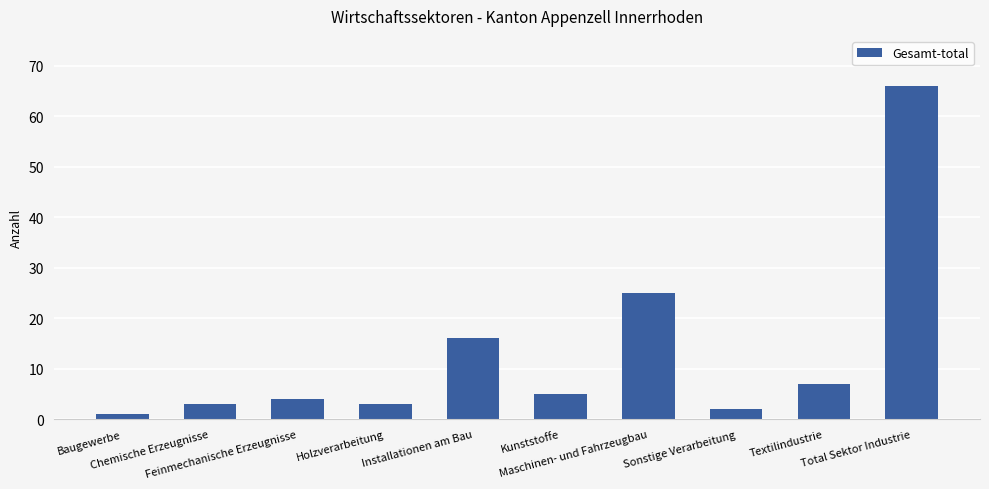

Reading left to right, extract all data points from this chart.

1	3	4	3	16	5	25	2	7	66